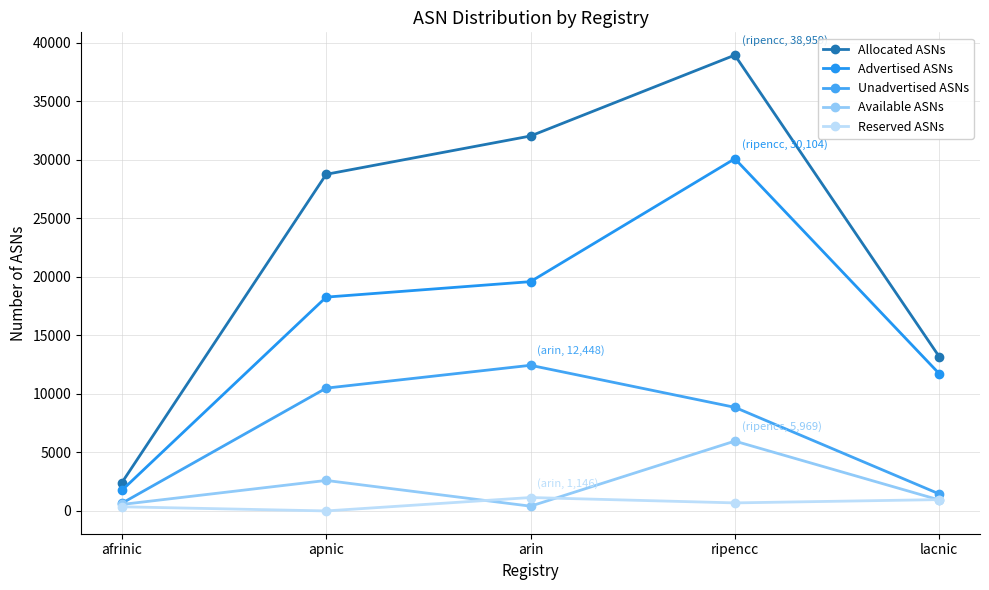

Reading left to right, what are all the values shown in this chart?

Allocated ASNs: afrinic=2418	apnic=28772	arin=32046	ripencc=38959	lacnic=13194
Advertised ASNs: afrinic=1761	apnic=18276	arin=19598	ripencc=30104	lacnic=11738
Unadvertised ASNs: afrinic=657	apnic=10496	arin=12448	ripencc=8855	lacnic=1456
Available ASNs: afrinic=553	apnic=2607	arin=406	ripencc=5969	lacnic=941
Reserved ASNs: afrinic=355	apnic=0	arin=1146	ripencc=687	lacnic=968